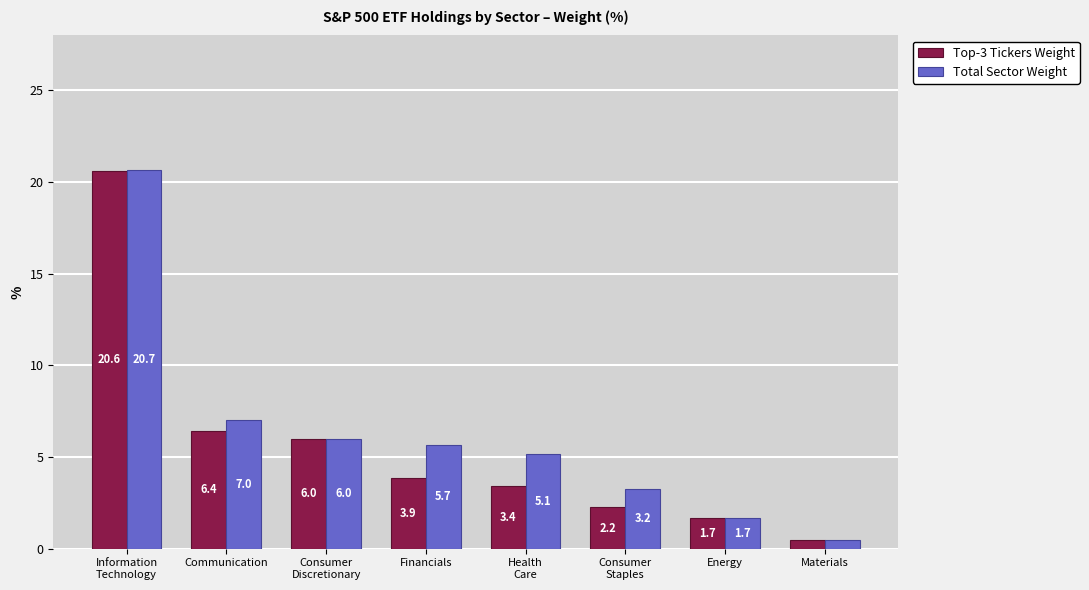

Is it true that Total Sector Weight equals 1.7 at Energy?

True